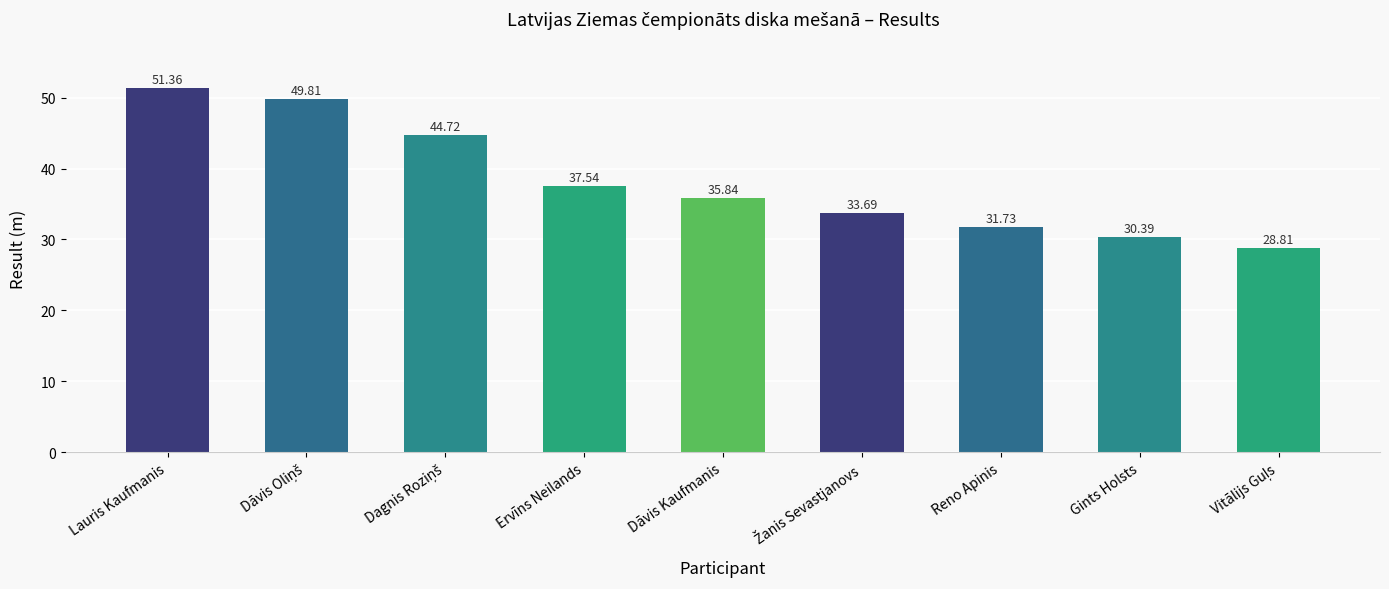

What position from the left is Lauris Kaufmanis?

1